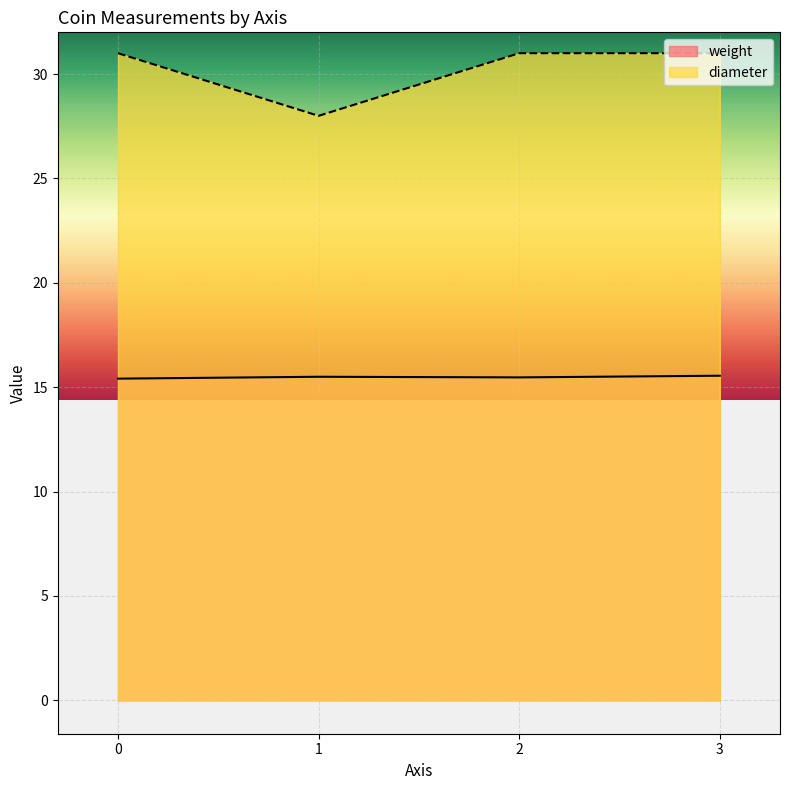

List the series in order of their peak value, highest first.

diameter, weight